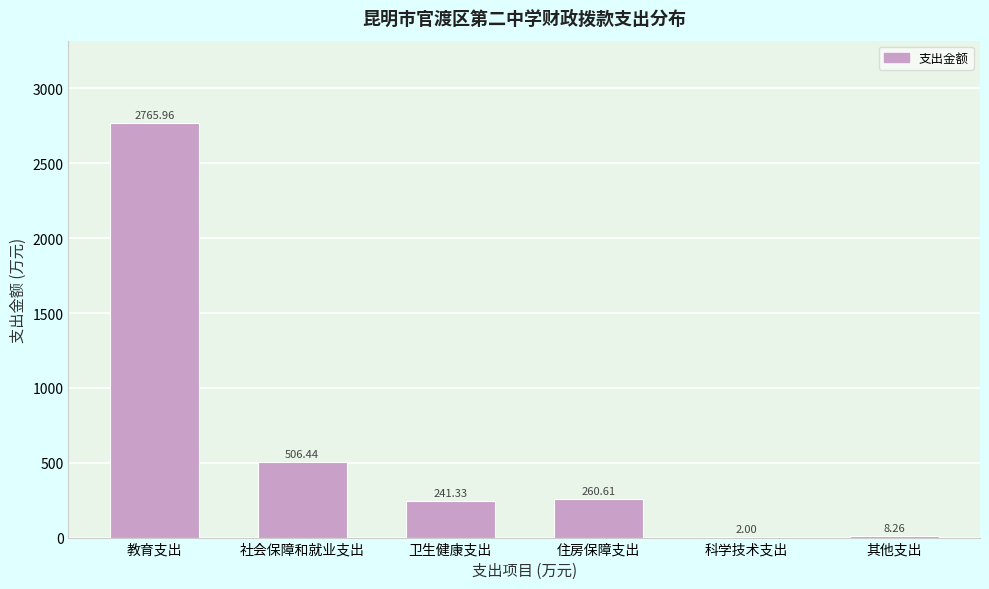

Which category has the highest value across all series?

教育支出